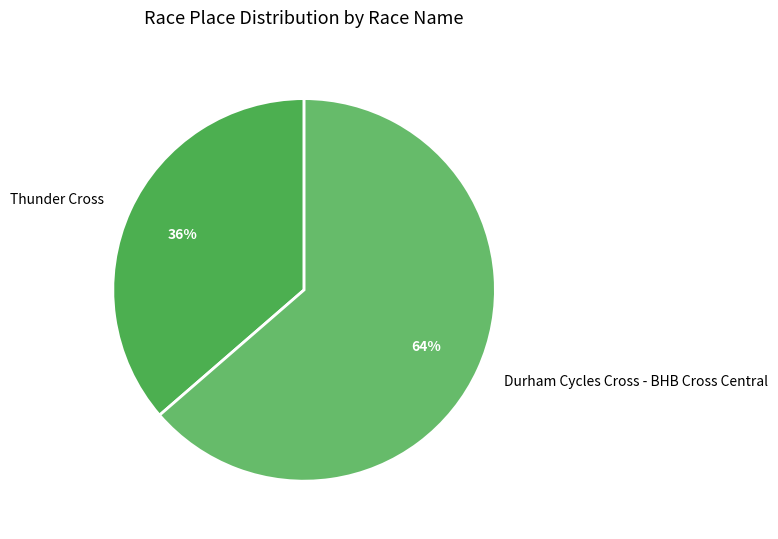

Is it true that Durham Cycles Cross - BHB Cross Central is 53% of the pie?

False